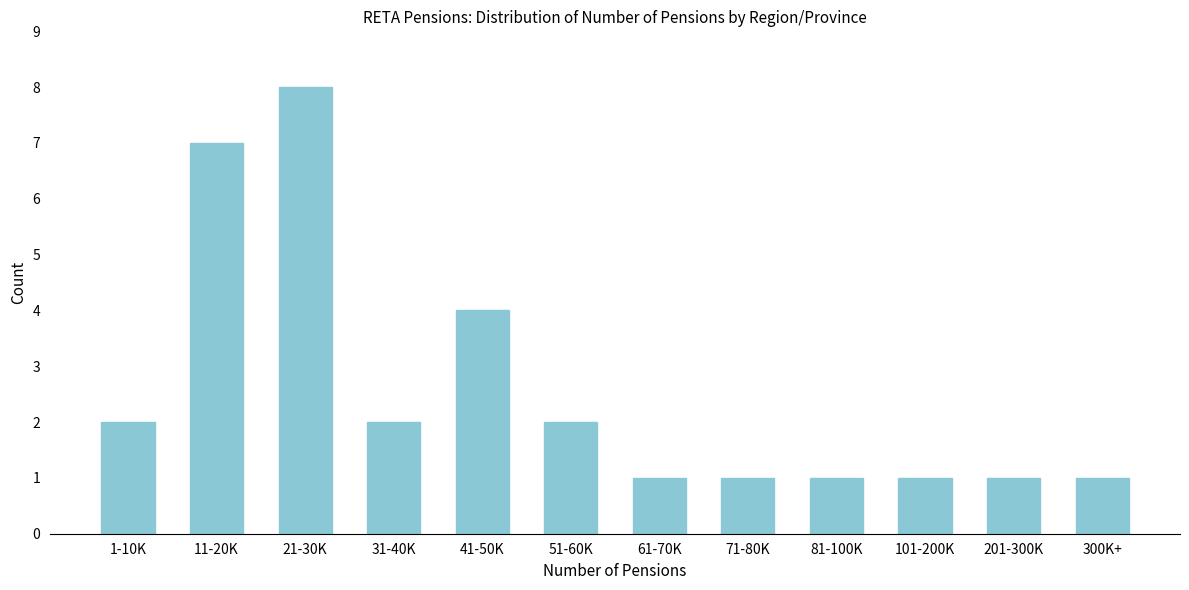

Reading right to left, transcribe all the data shown in this chart.

1	1	1	1	1	1	2	4	2	8	7	2